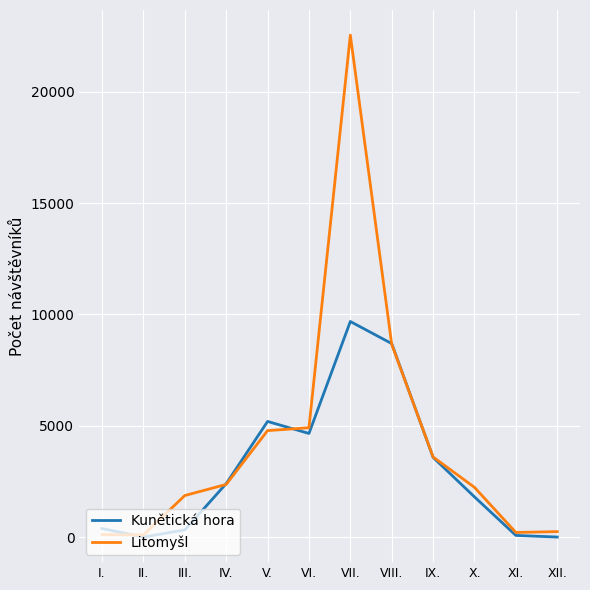

Which series has the largest range (max minus min)?

Litomyšl